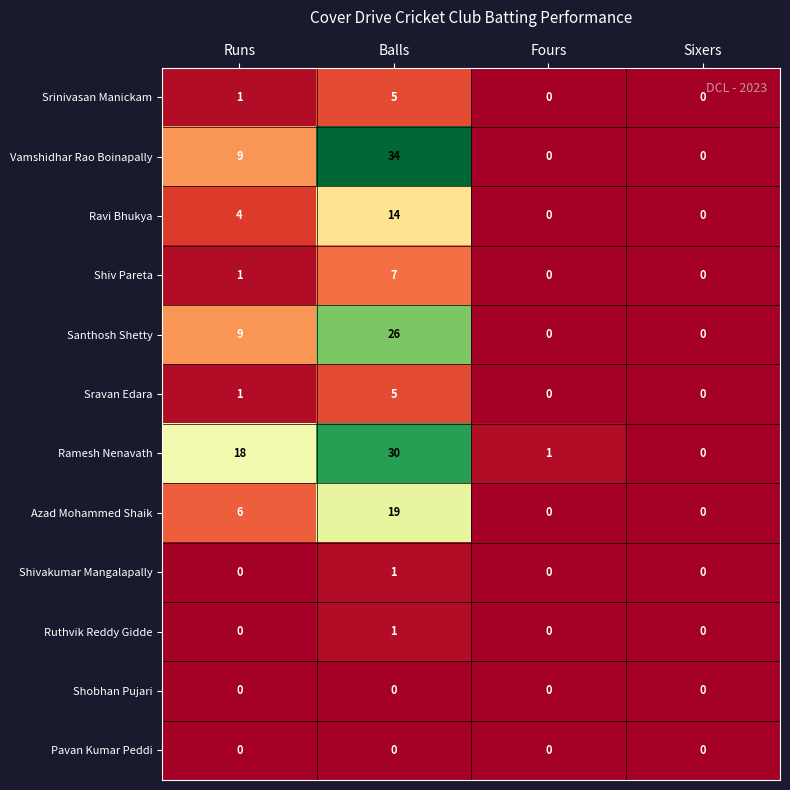

Is it true that Vamshidhar Rao Boinapally equals 0 at Sixers?

True